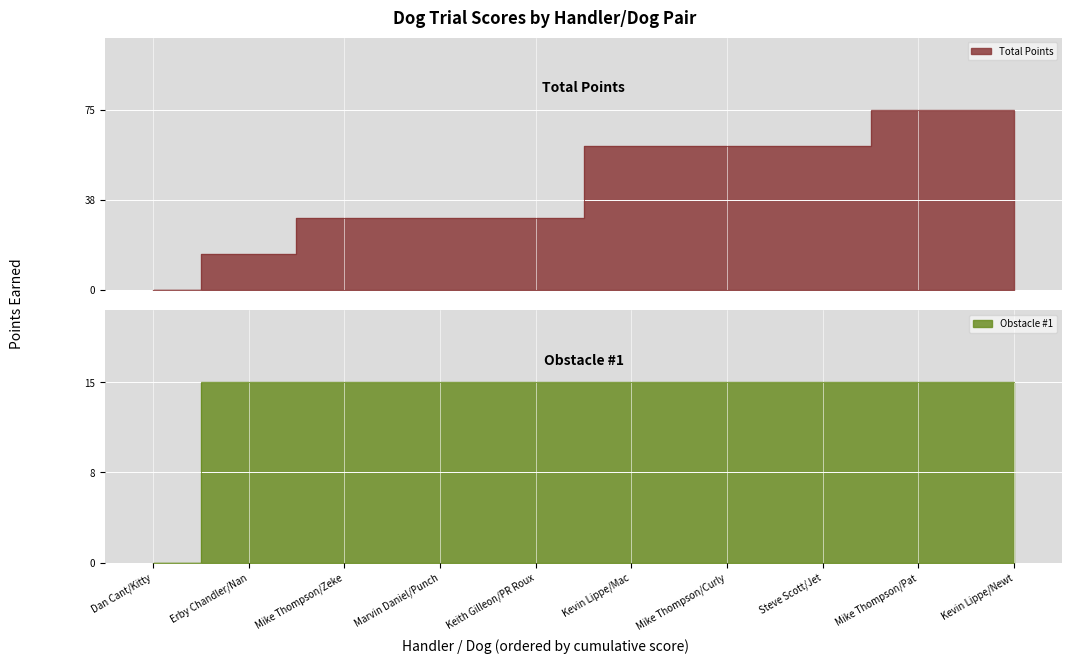

What is the maximum value for Obstacle #1?

15